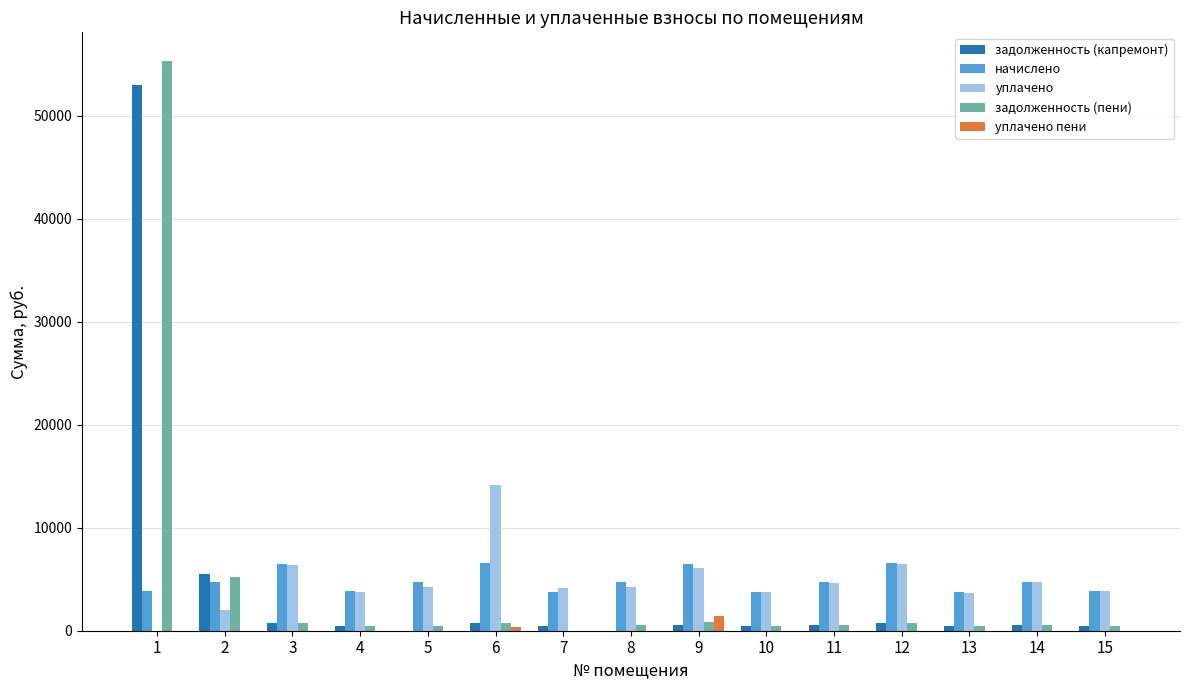

What is the maximum value for уплачено?

14126.8